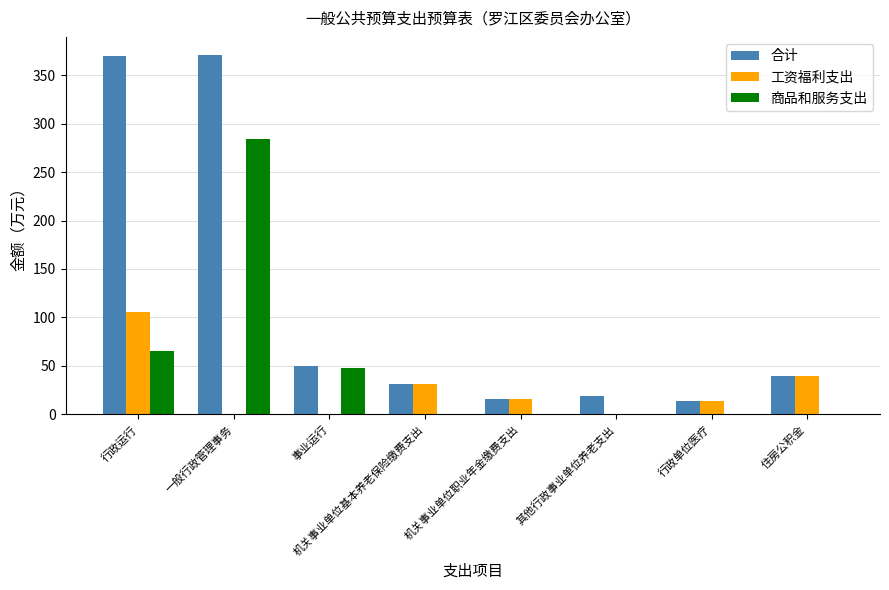

What is the sum of all 商品和服务支出 values?

397.8